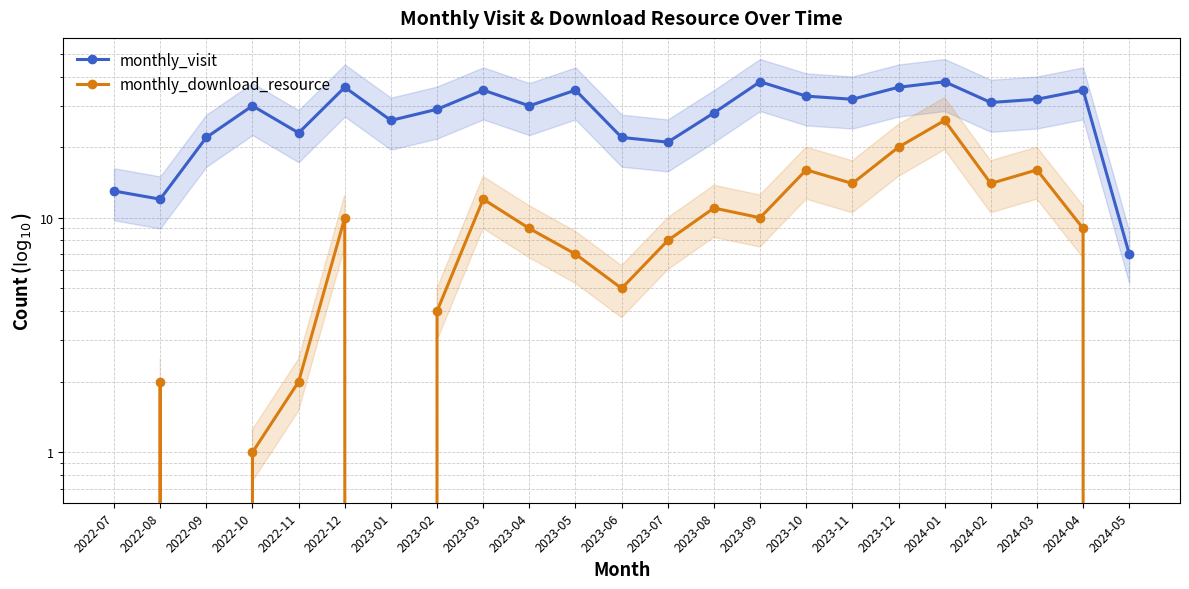

Which series has the largest total across all categories?

monthly_visit